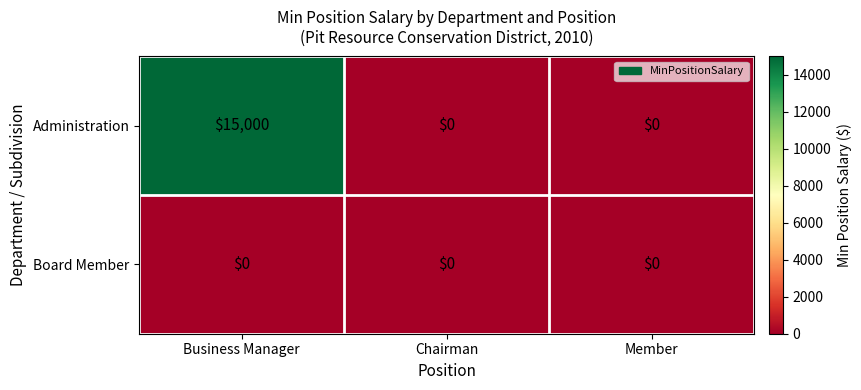

Reading left to right, extract all data points from this chart.

Administration: 15000	0	0
Board Member: 0	0	0